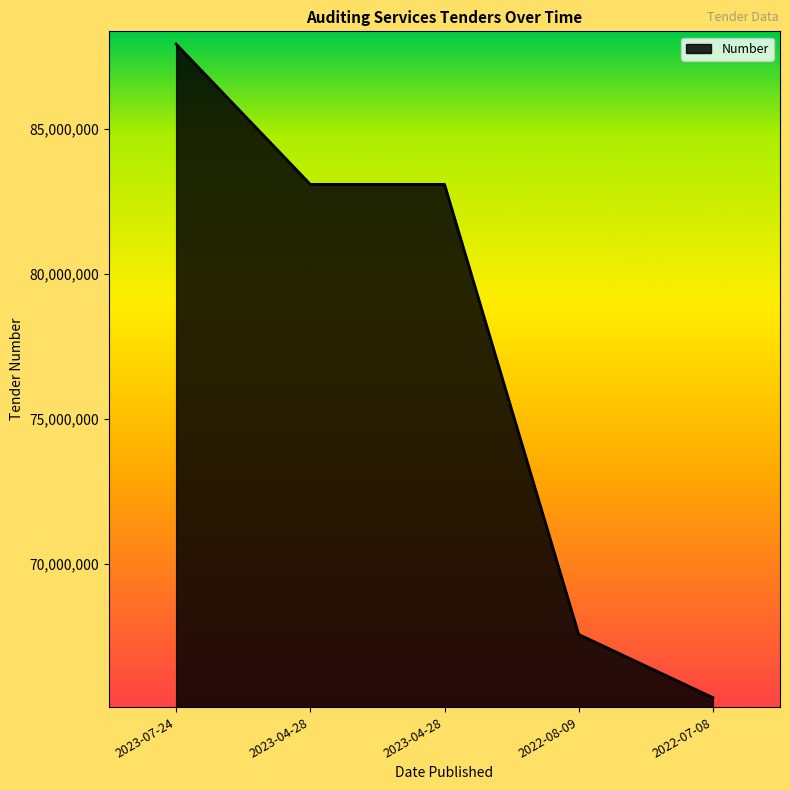

How many series are shown in this chart?

1